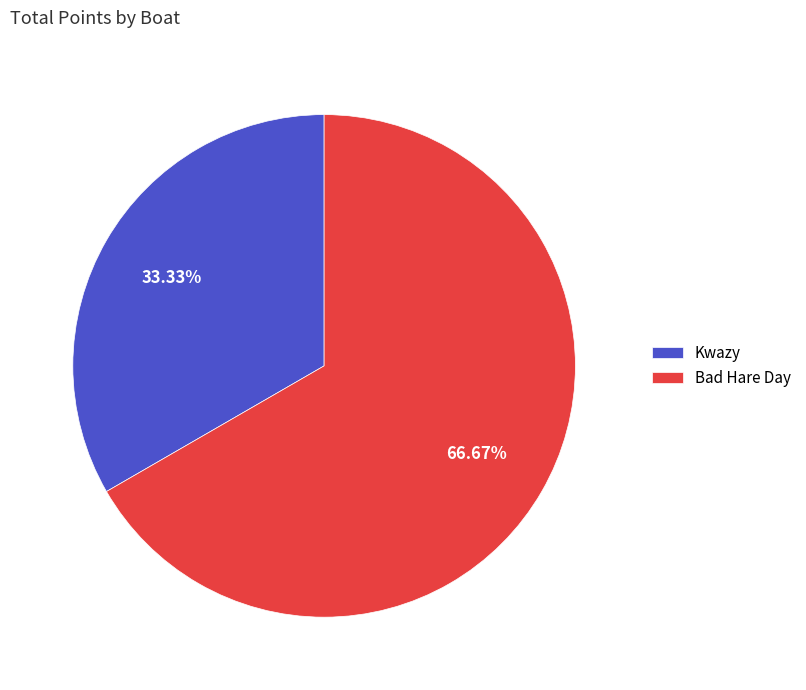

What percentage is the Bad Hare Day slice, to the nearest percent?

67%